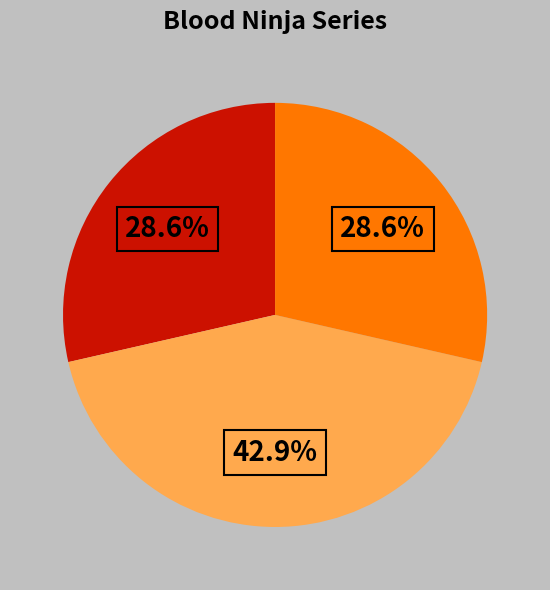

Is there a majority slice in this chart?

No